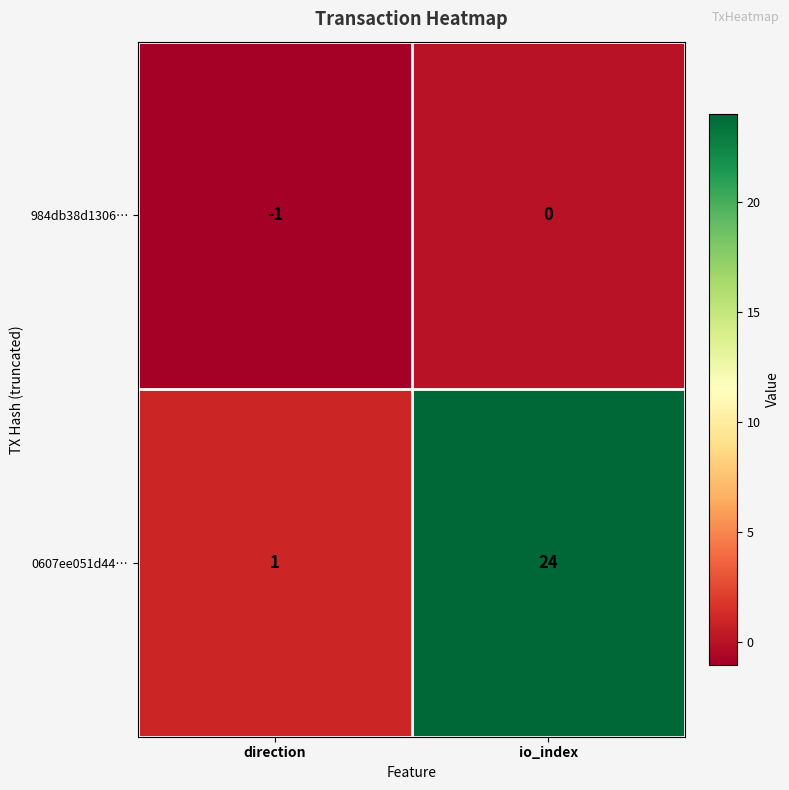

Reading left to right, transcribe all the data shown in this chart.

984db38d1306…: direction=-1	io_index=0
0607ee051d44…: direction=1	io_index=24